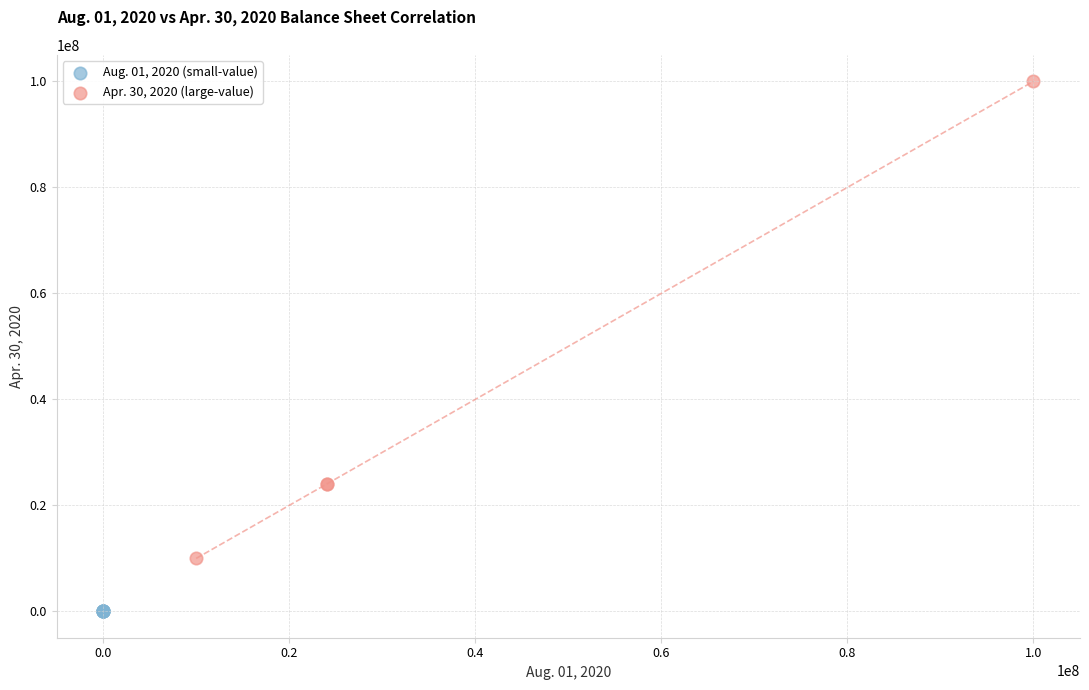

Which series reaches the maximum Y coordinate?

Apr. 30, 2020 (large-value)